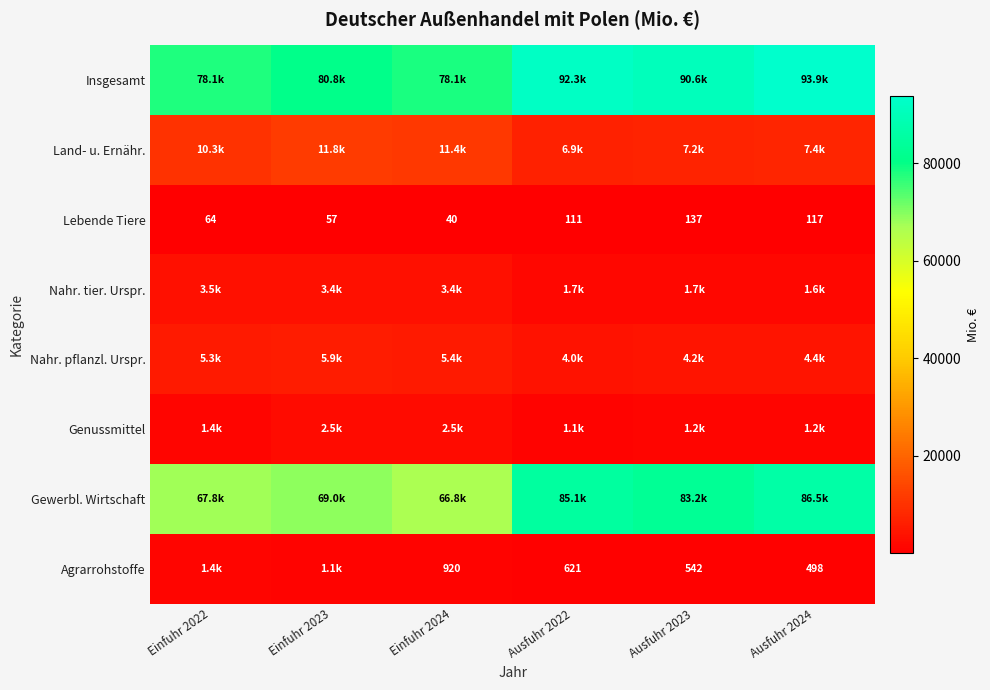

At which label is Lebende Tiere closest to 88?

Ausfuhr 2022